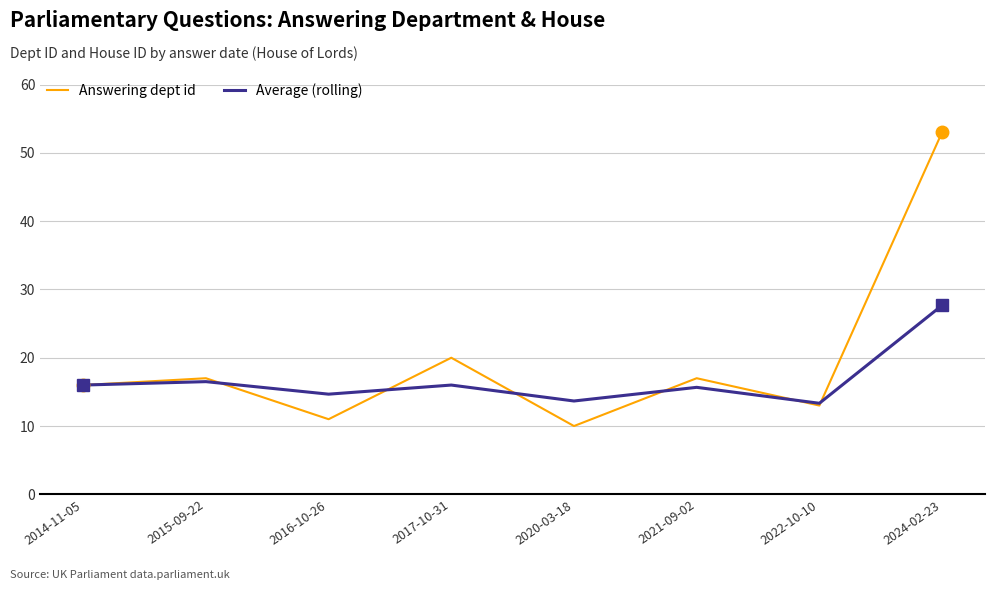

Rank the series by their average value, from lowest to highest.

Average (rolling), Answering dept id